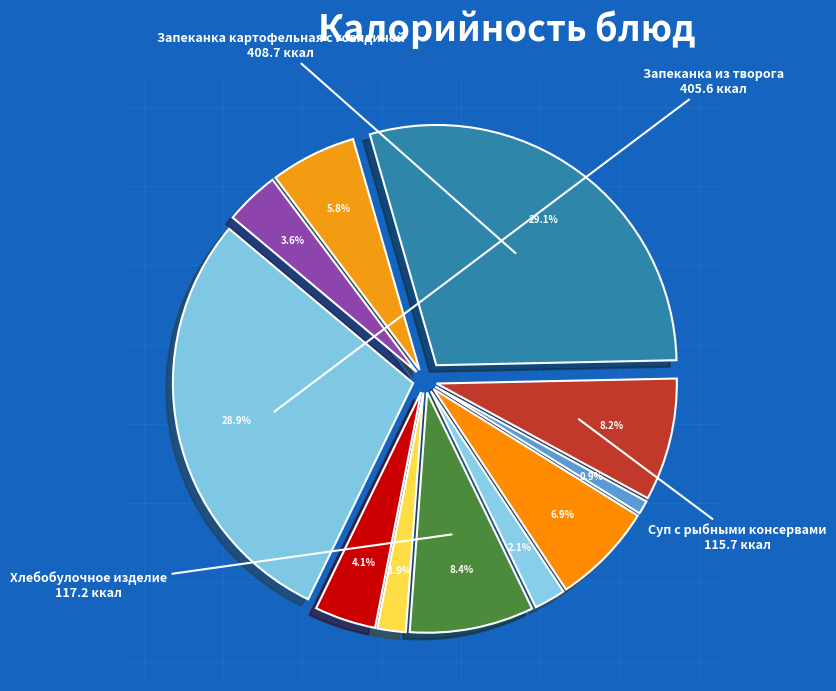

To the nearest percent, what percentage of the pie is Суп с рыбными консервами?

8%